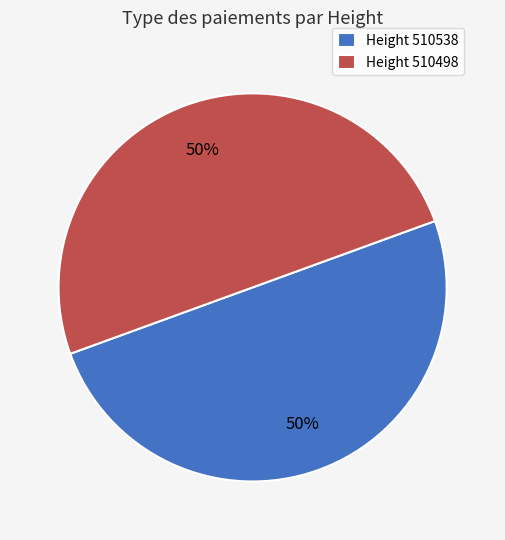

To the nearest percent, what is the average slice percentage?

50%